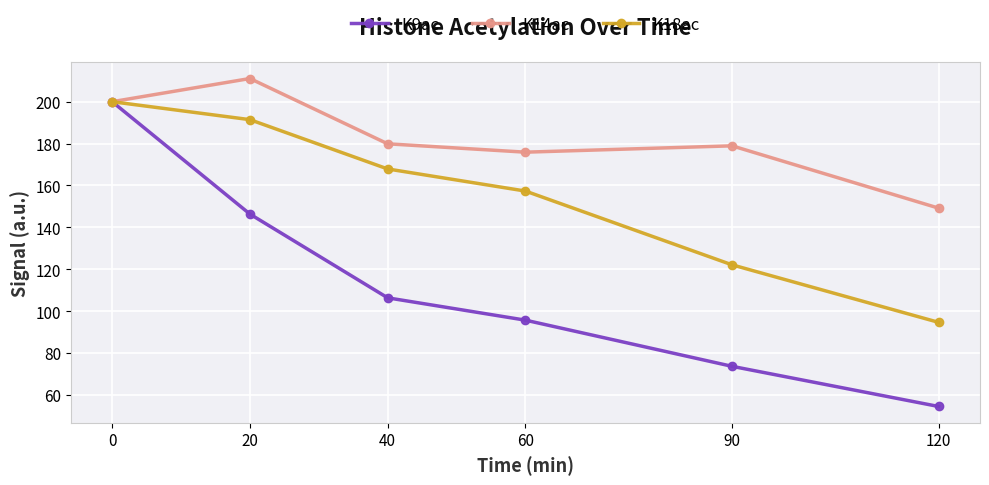

Between 40 and 120, which series saw the biggest shift?

K18ac